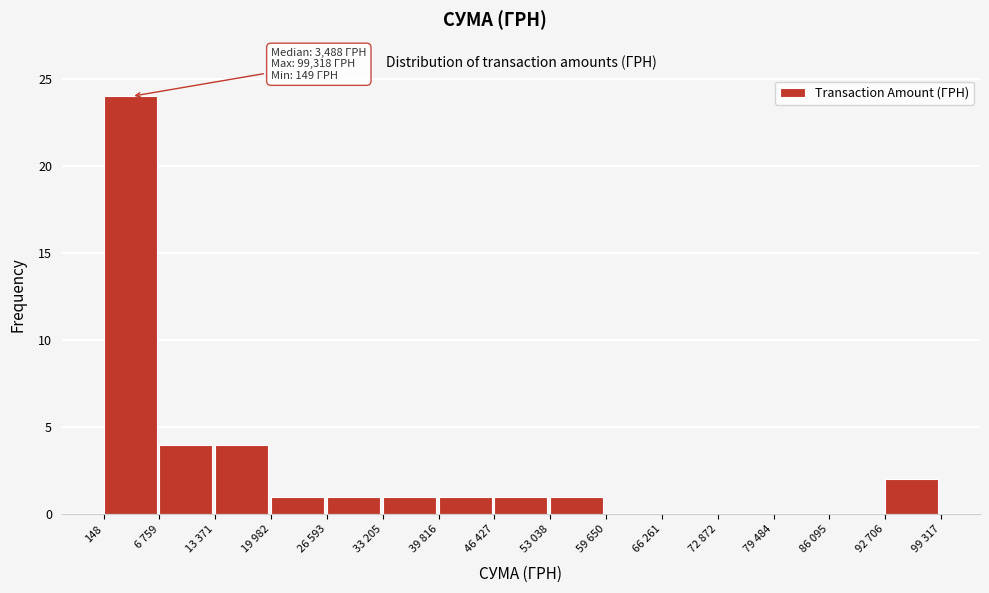

Reading left to right, what are all the values shown in this chart?

148=24	6 759=4	13 371=4	19 982=1	26 593=1	33 205=1	39 816=1	46 427=1	53 038=1	59 650=0	66 261=0	72 872=0	79 484=0	86 095=0	92 706=2